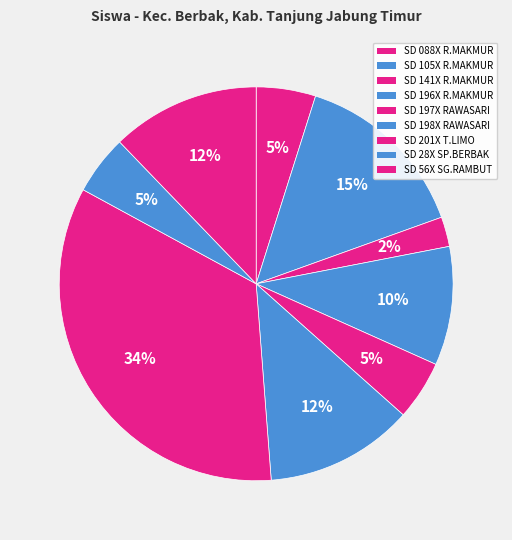

To the nearest percent, what is the difference between the largest and smallest slice percentages?

32%